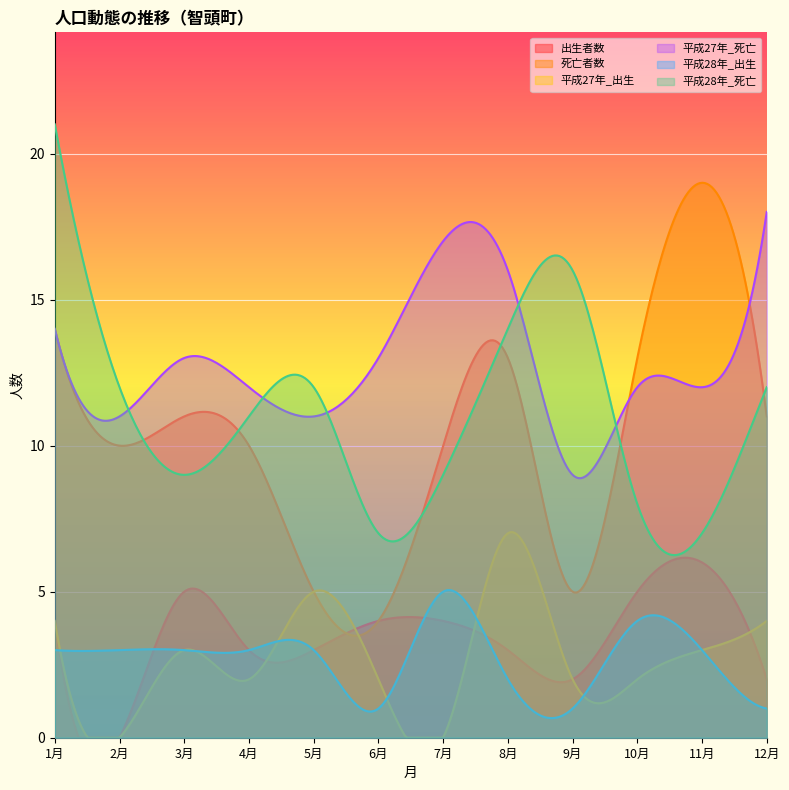

What is the label of the 1st point from the left?

1月